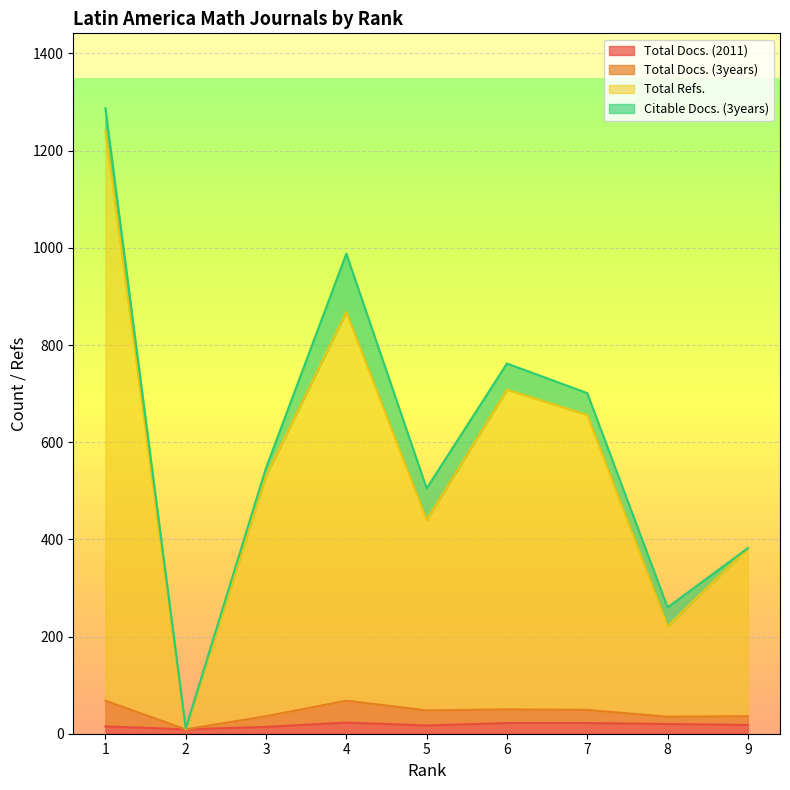

Is it true that Total Docs. (2011) equals 23 at 4?

True